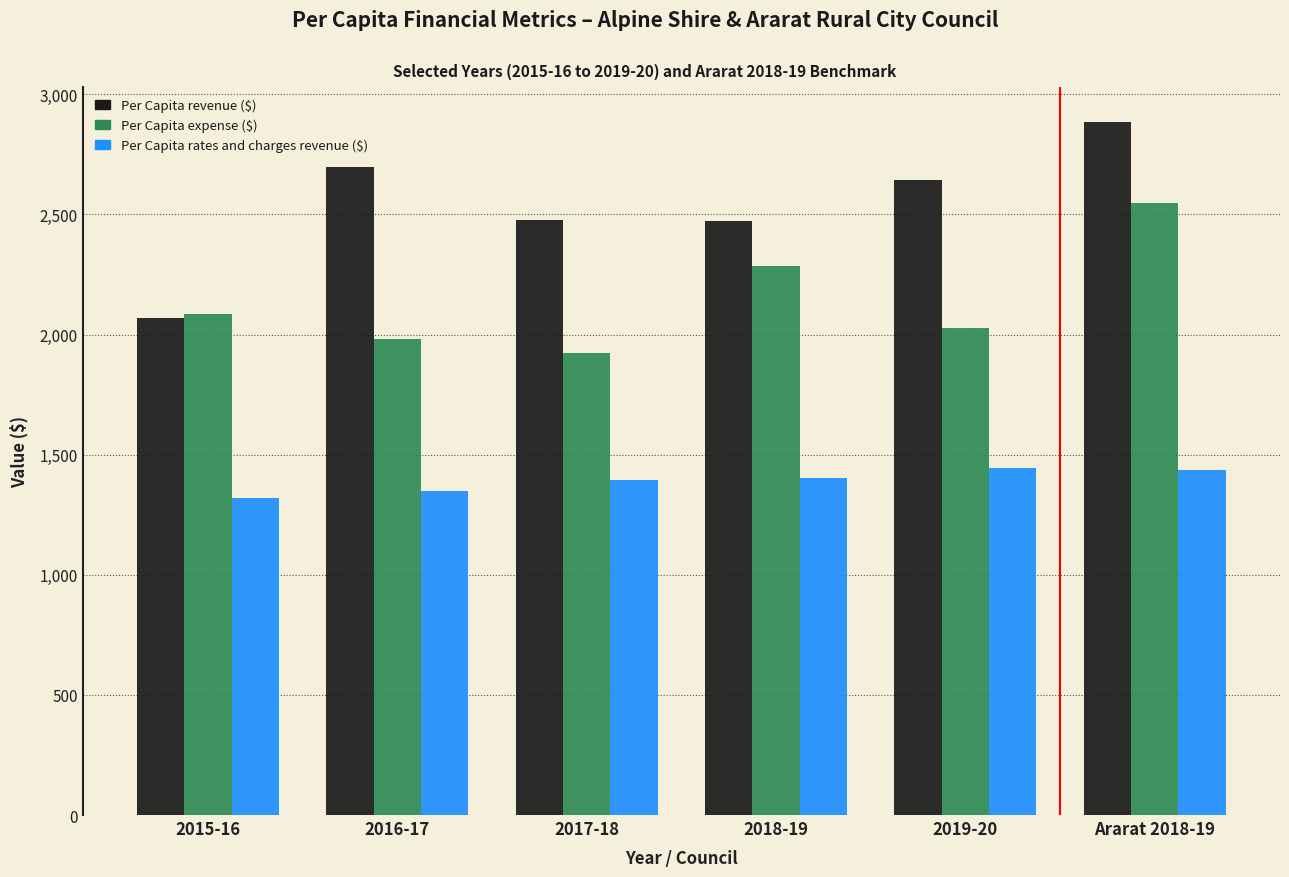

What is the average value of the Per Capita revenue ($) series?

2540.6